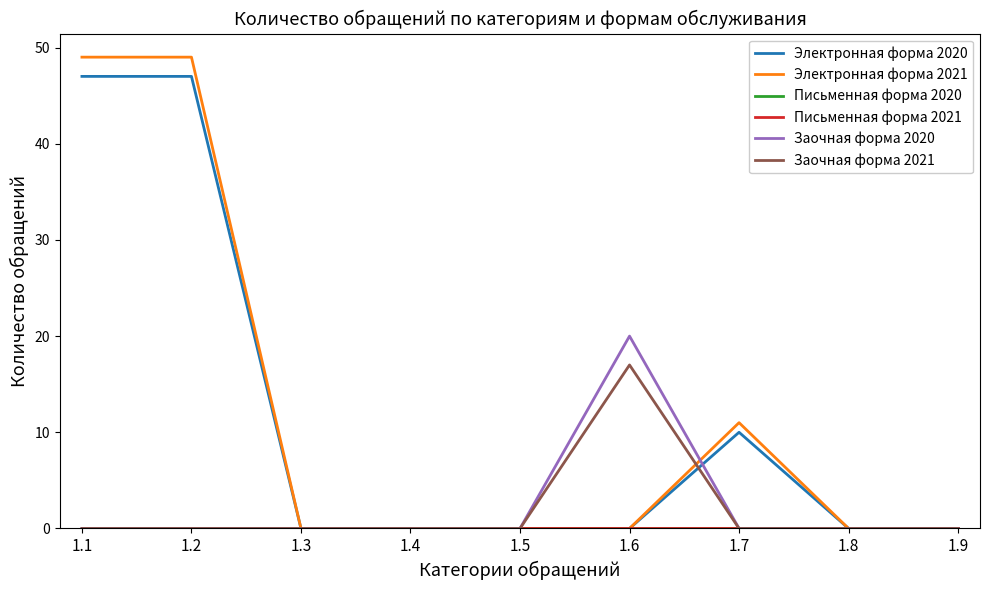

Is this an area chart (filled region under the line)?

No